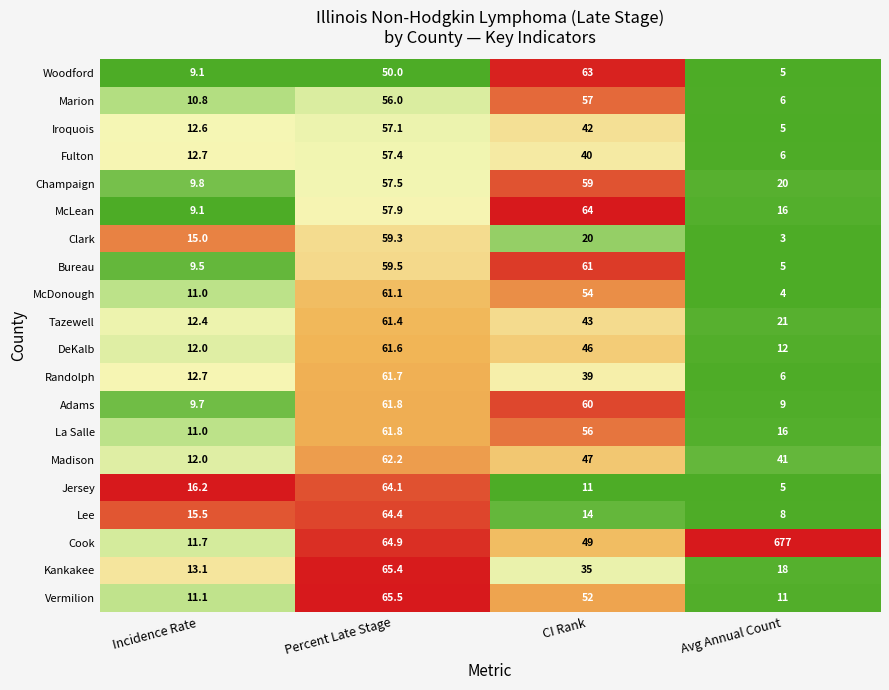

What is the smallest value displayed?

3.0